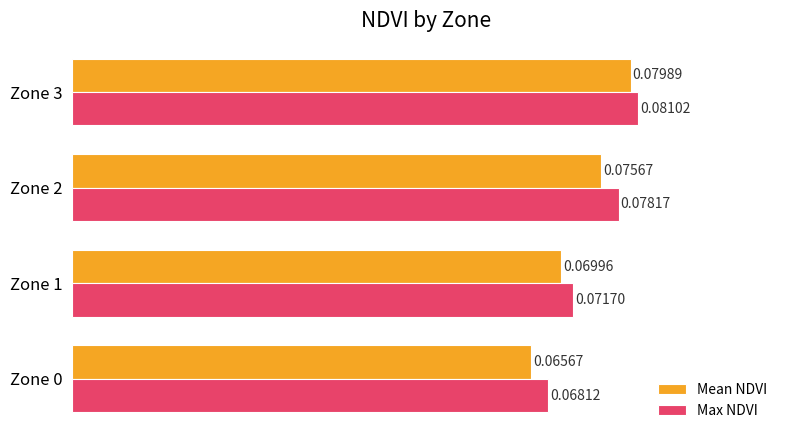

At how many categories does at least one series exceed 0?

4